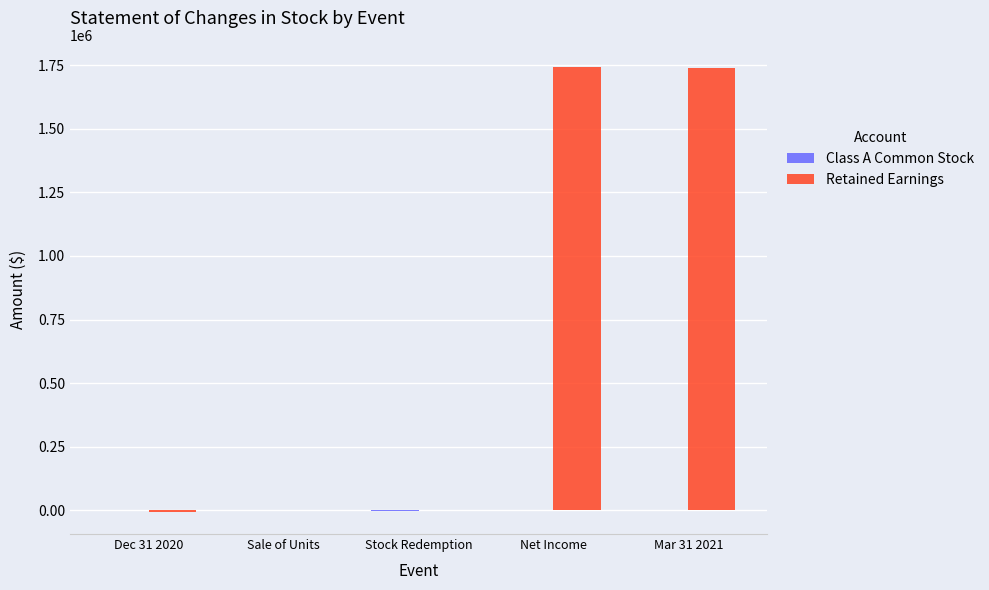

What is the greatest value displayed?

1742262